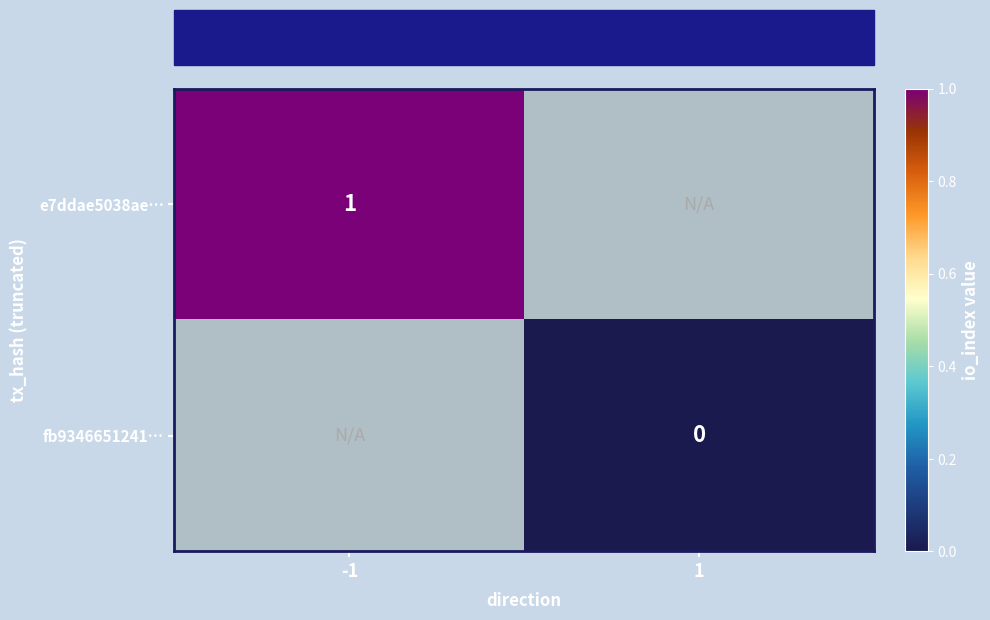

Which has a higher value, -1 or 1?

1